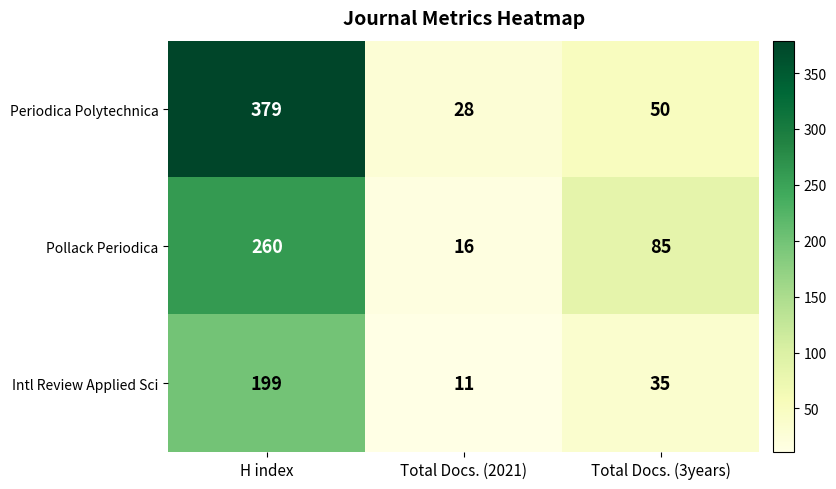

At which category is the sum across all series the highest?

H index